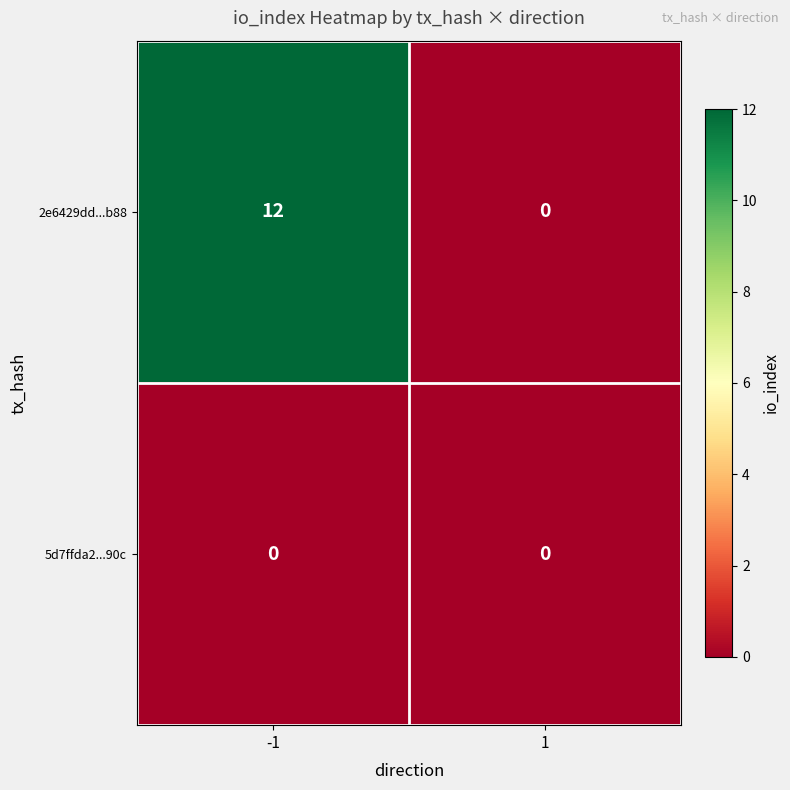

Is the value of 2e6429dd...b88 at -1 greater than the value of 5d7ffda2...90c at -1?

Yes